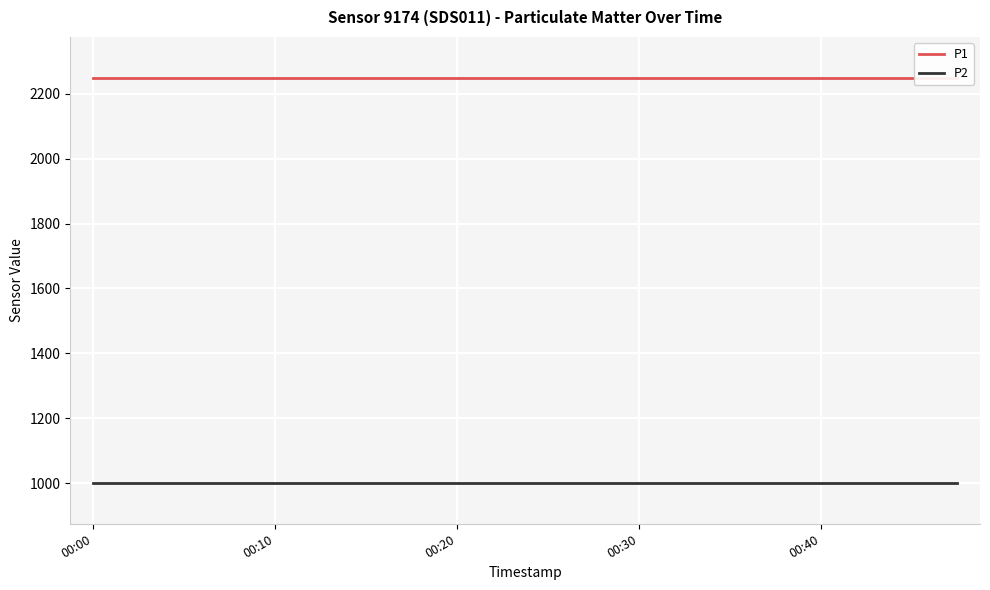

Rank the series by their maximum value, from highest to lowest.

P1, P2